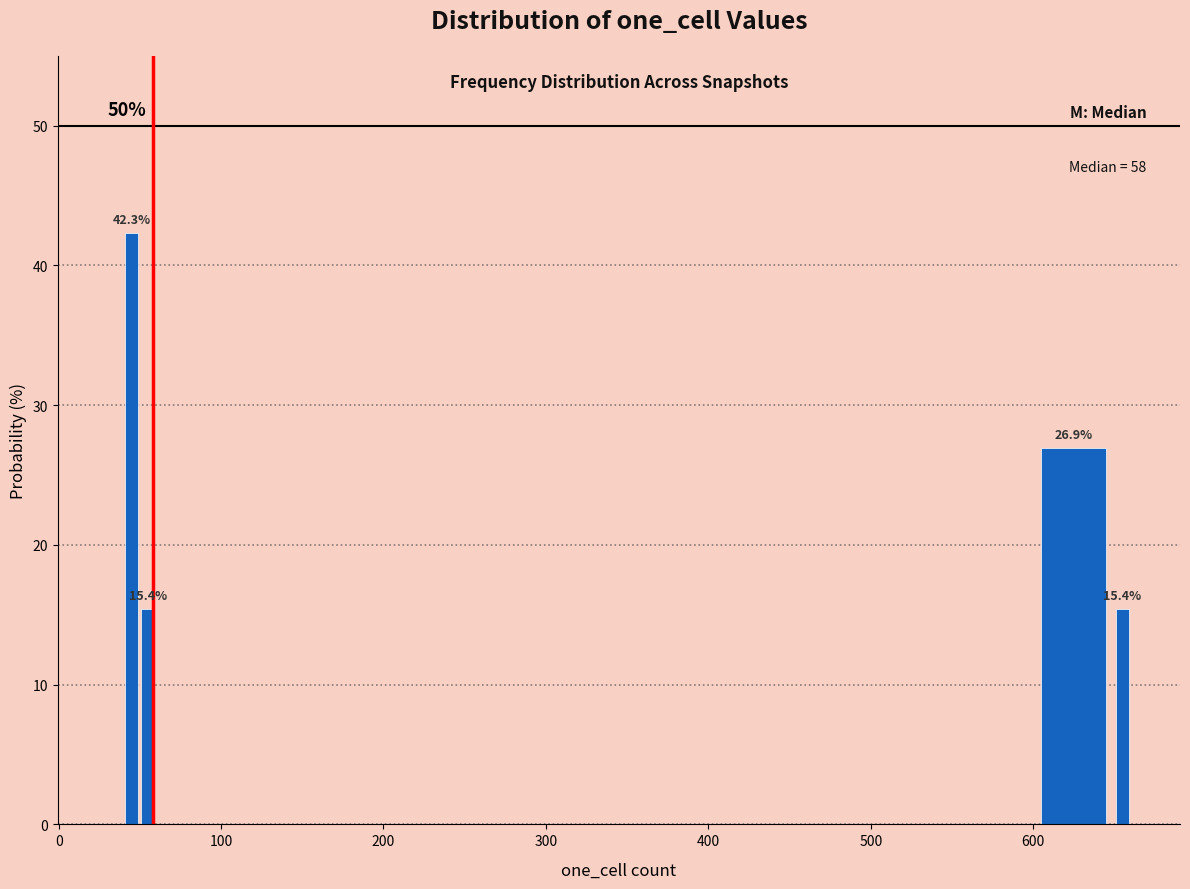

Around what value on the x-axis is the tallest bar? Give the approximate position of its centre, as read against the axis.

50